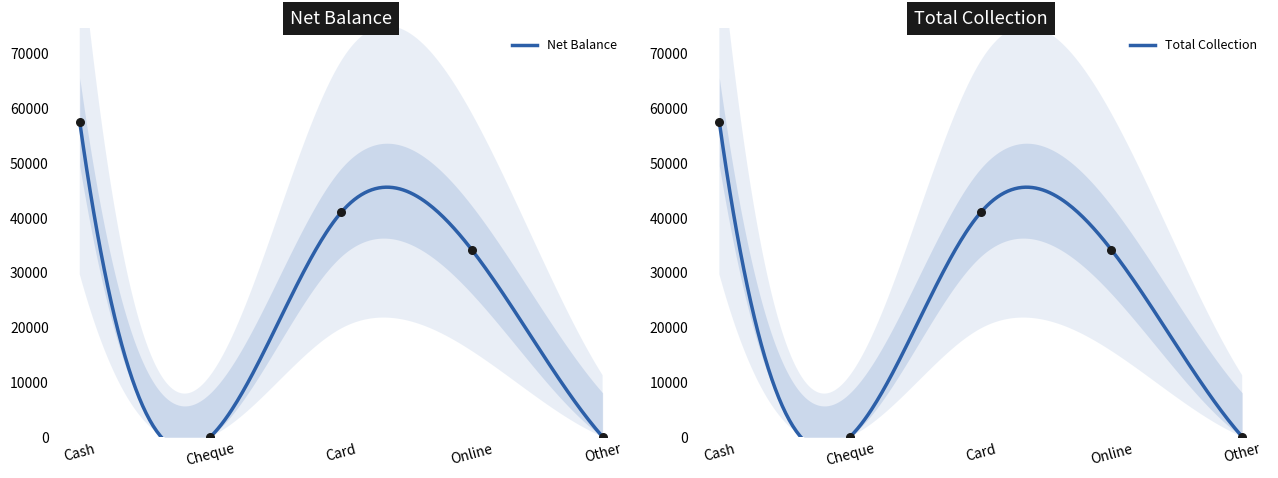

Which series has the largest Y range (max minus min)?

Net Balance